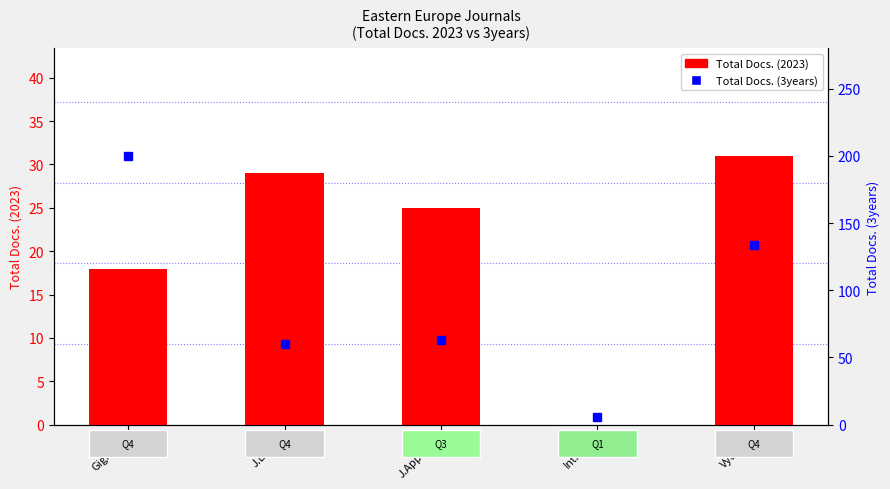

Is it true that Total Docs. (3years) equals 134 at Vyt.Vet.?

True